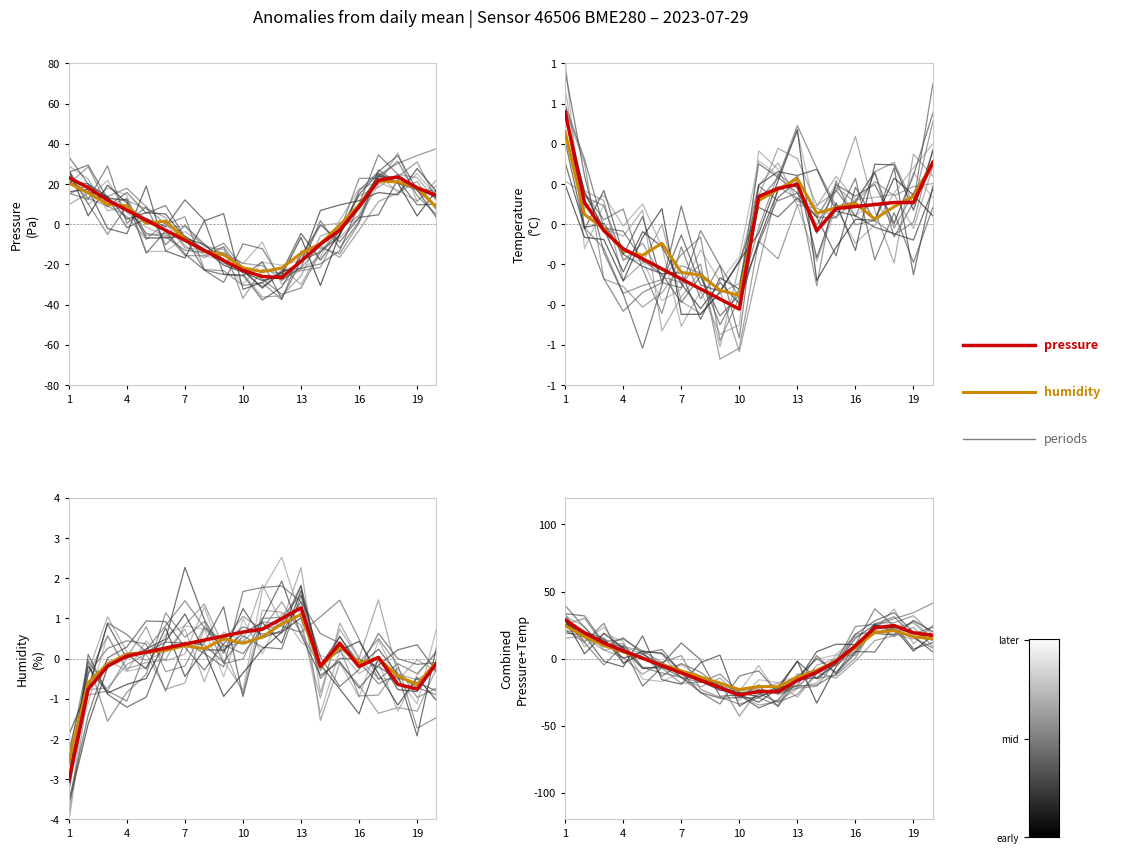

Which series has the largest range (max minus min)?

pressure